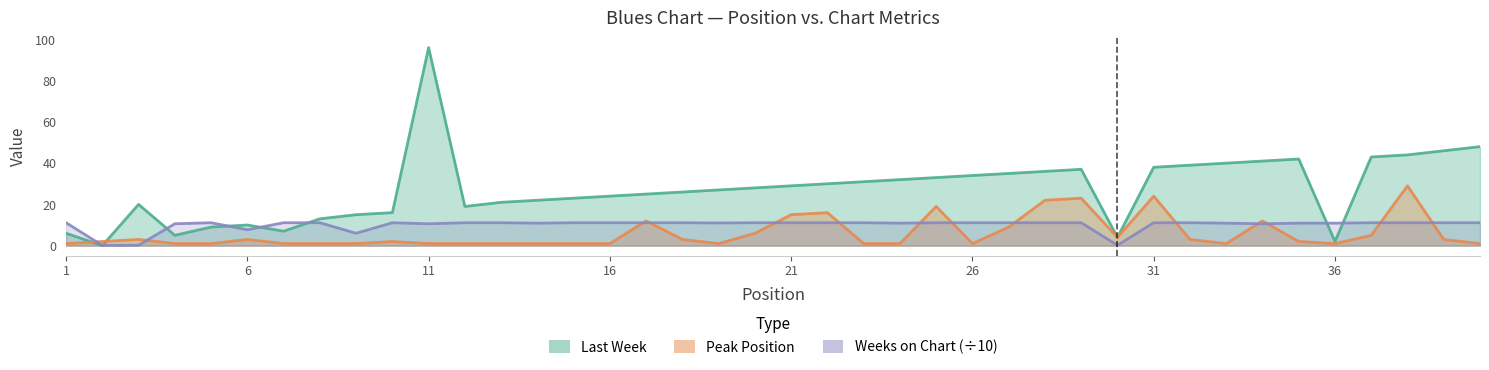

Which series has the largest total across all categories?

Last Week